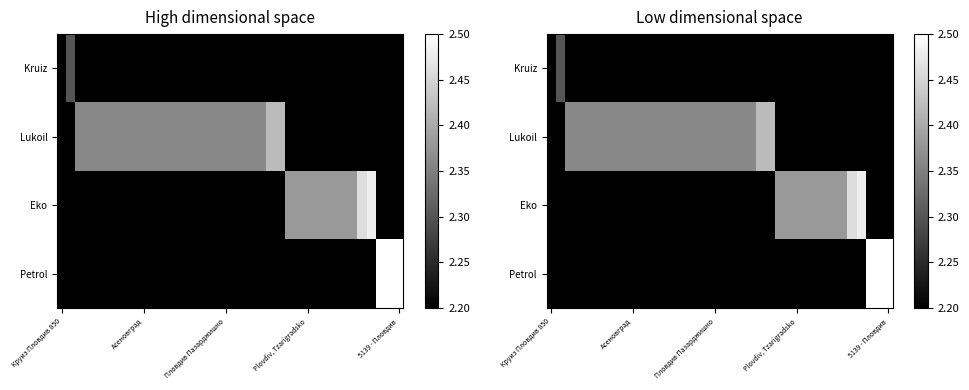

What is the greatest value displayed?

2.5